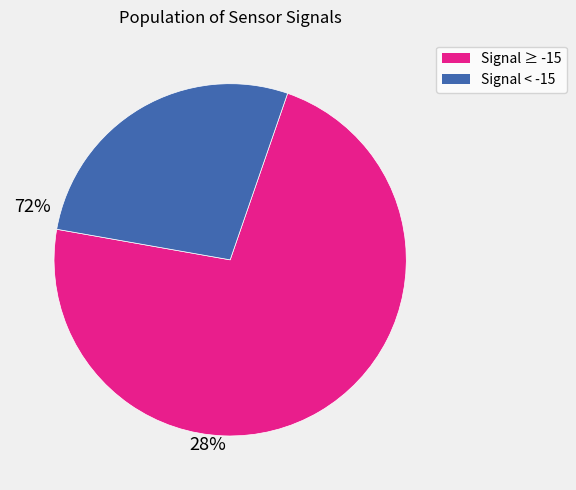

True or false: Signal < -15 accounts for 28% of the total.

True